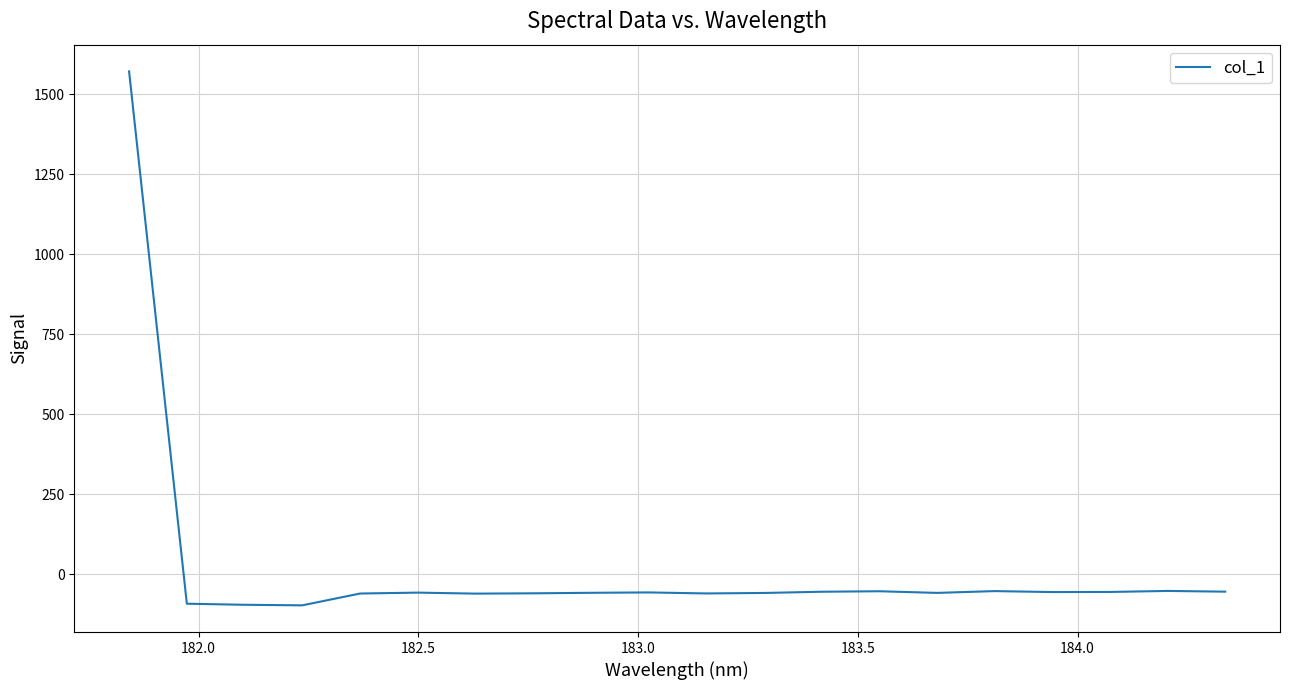

What is the maximum value shown in the chart?

1572.2